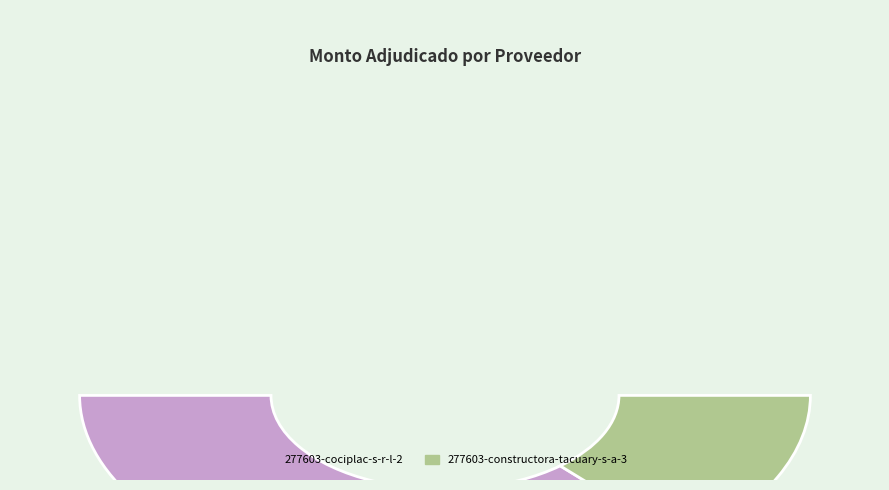

Which slice is the largest?

277603-cociplac-s-r-l-2